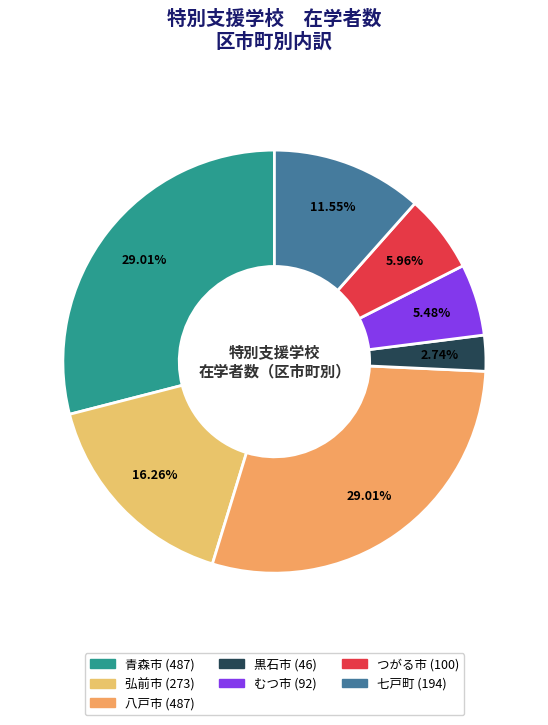

Combined, do 黒石市 and 青森市 account for over 50%?

No